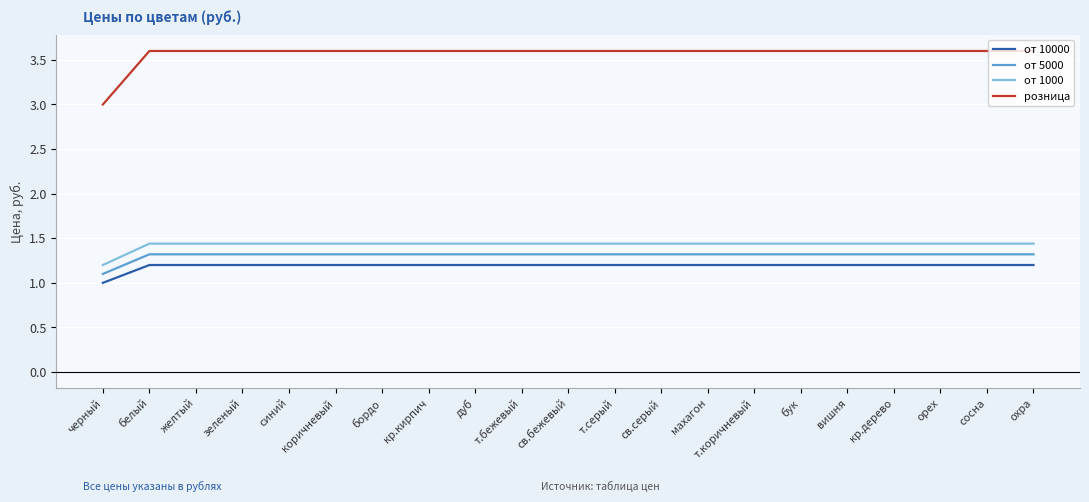

What is the difference between the highest and lowest values at т.серый?

2.4